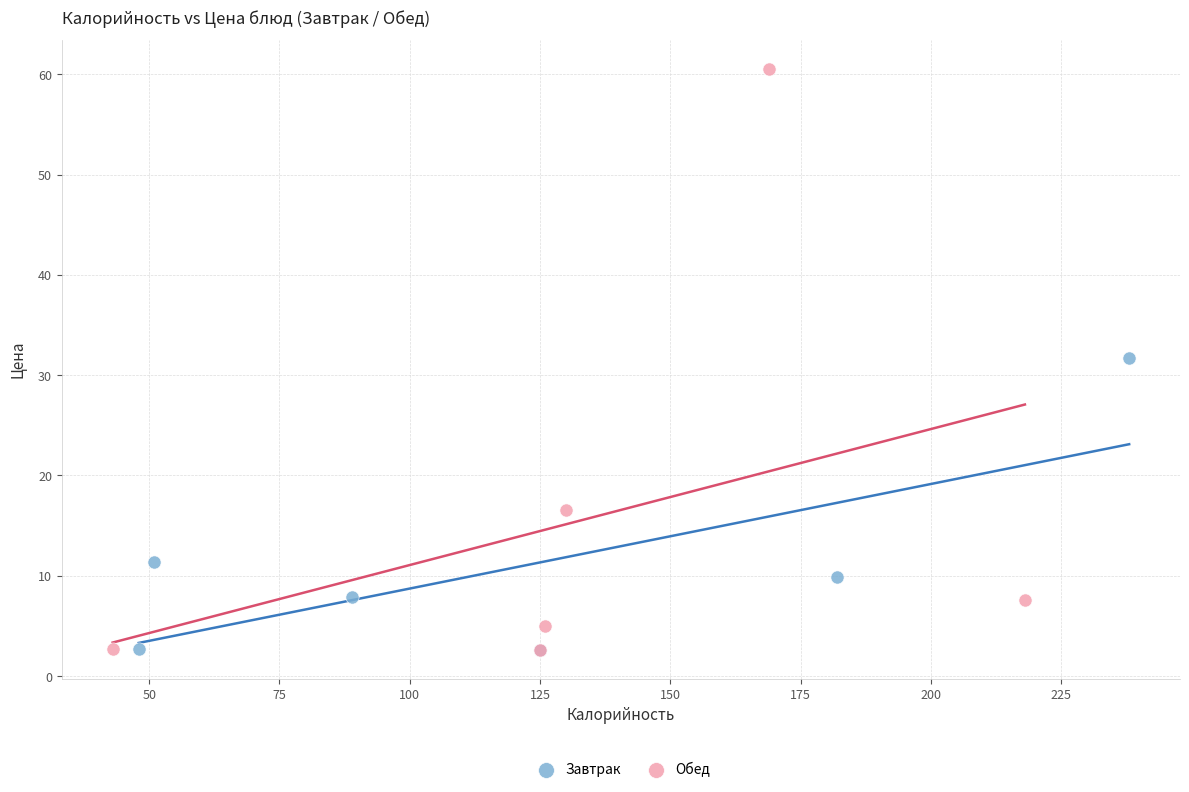

Which series contains the highest Y value?

Обед